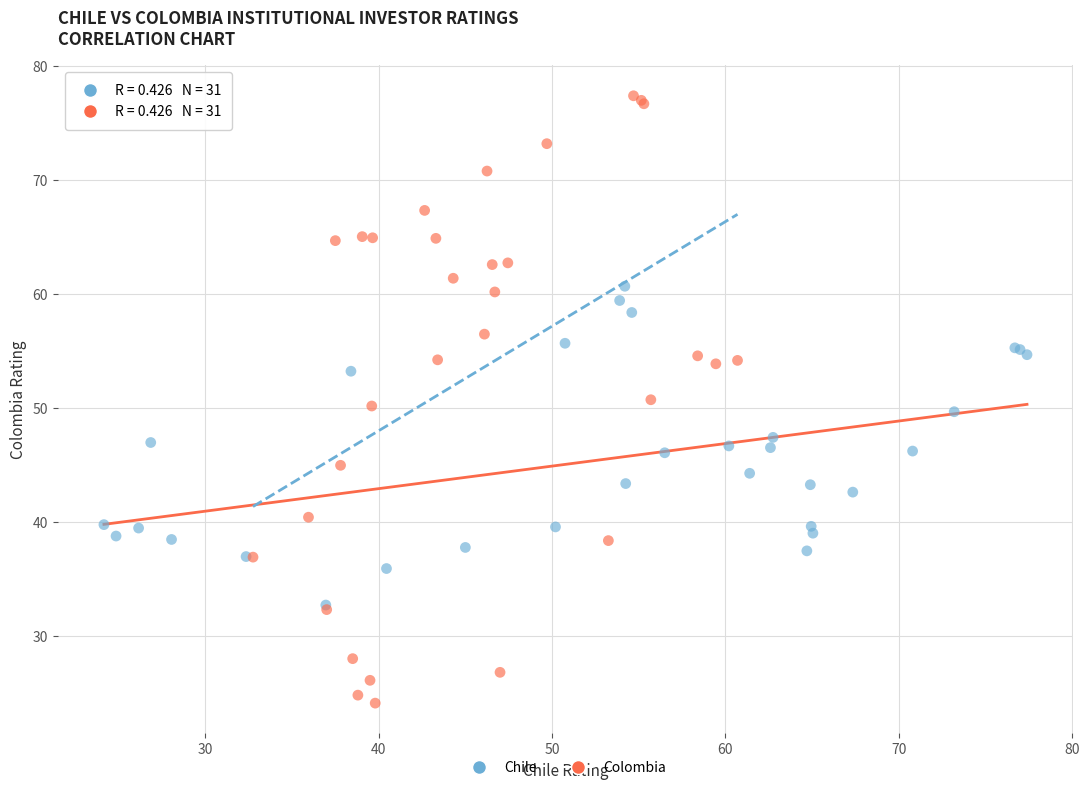

Which series reaches the minimum Y coordinate?

Colombia